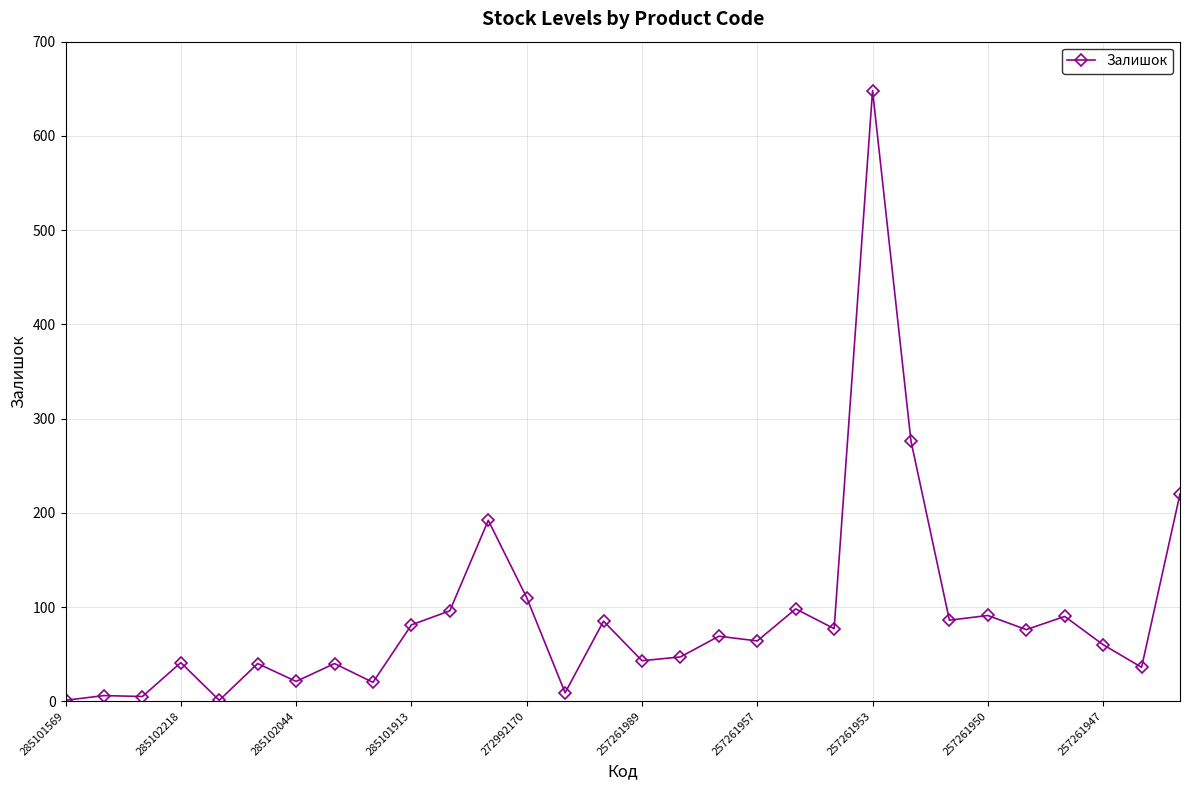

What is the greatest value displayed?

648